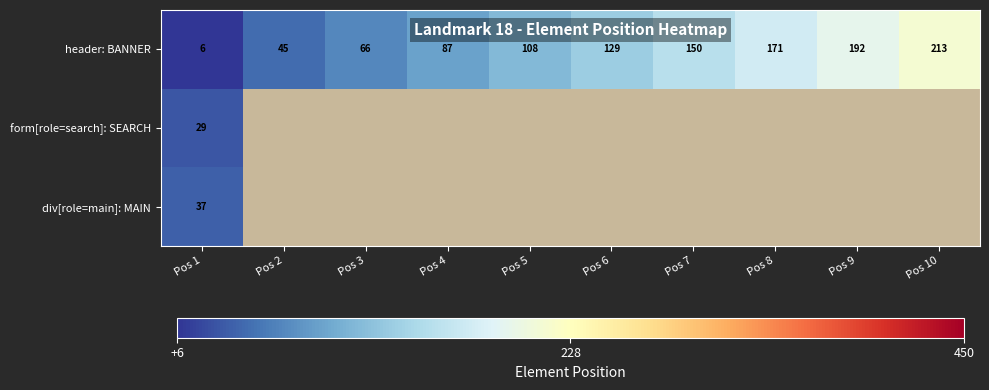

True or false: header: BANNER has a value of 213 at Pos 10.

True